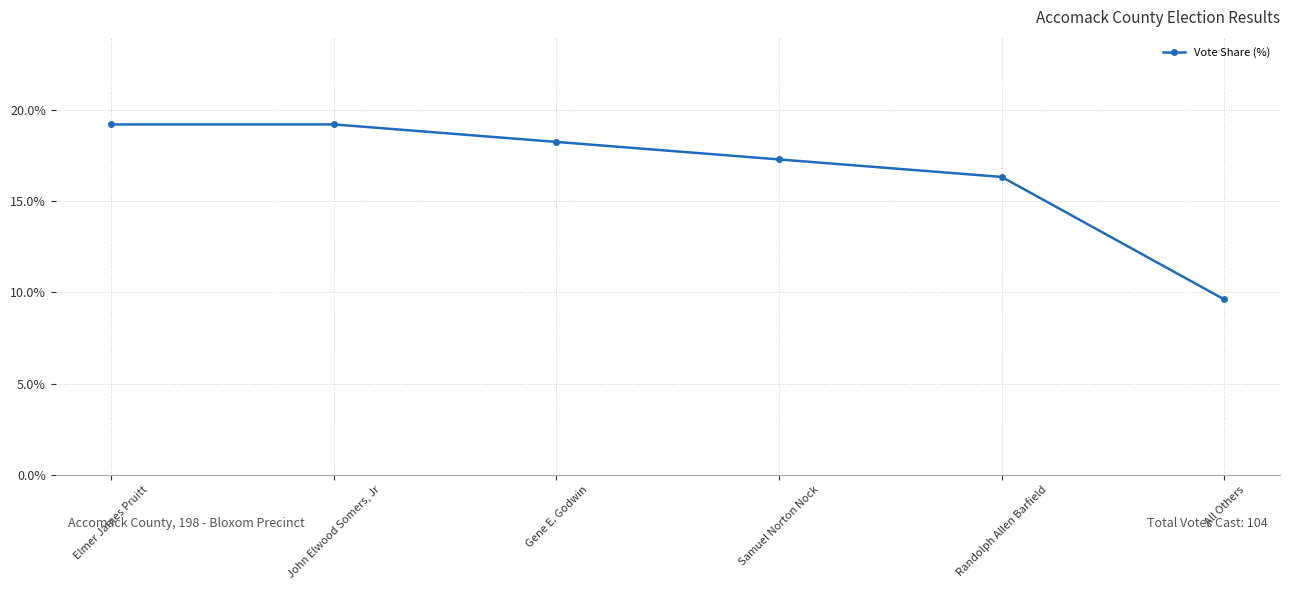

True or false: the data shows 9.6 at All Others.

True